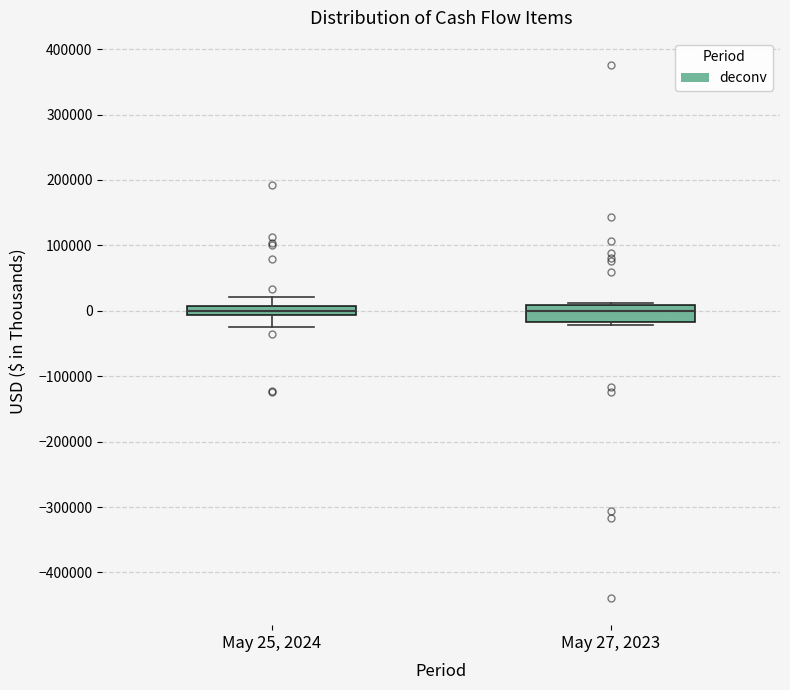

Where is the lower edge of the box for May 27, 2023 on the y-axis? The values are not printed on the chart, so give them approximately, as read against the axis.

-20000